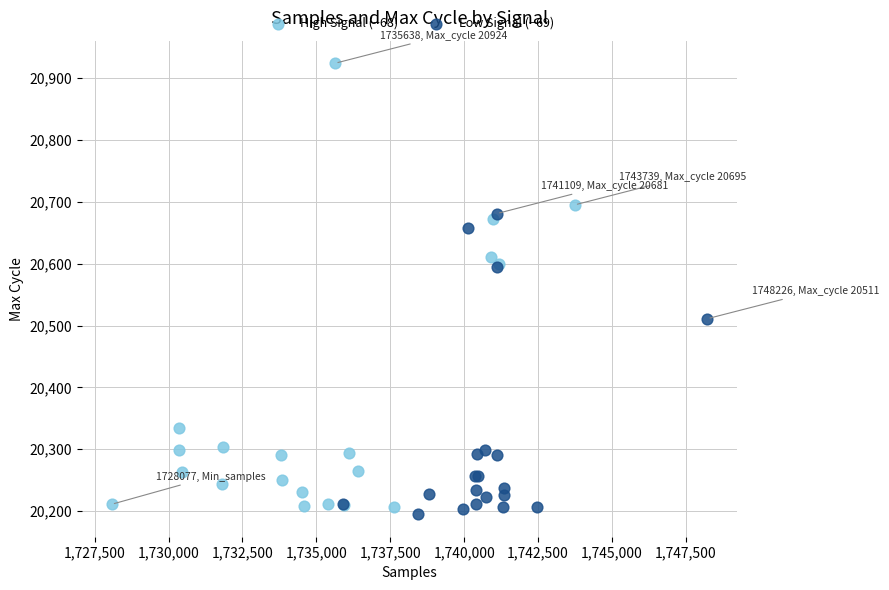

Which series has the widest spread of Y values?

High Signal (−68)